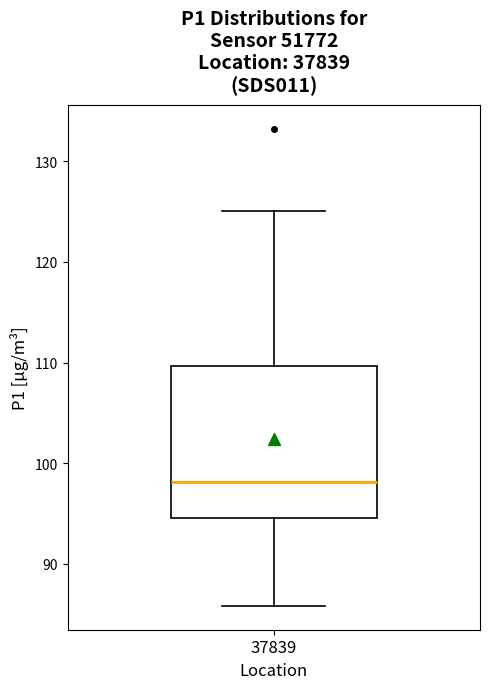

Transcribe this box plot: give where the median line is, the range the box spans, and where the two whiskers end, as read against the y-axis. The values are not printed on the chart, so give them approximately, as read against the axis.

median 98, box 95 to 110, whiskers 86 to 125